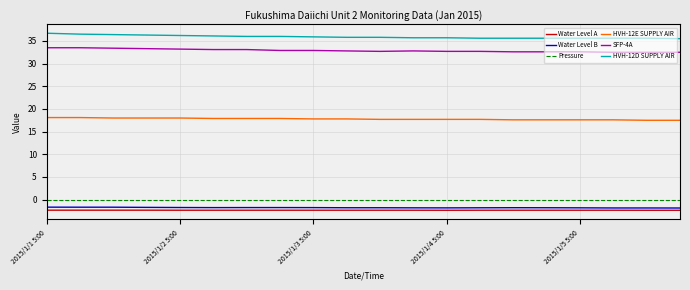

What is the maximum value for Water Level B?

-1.7